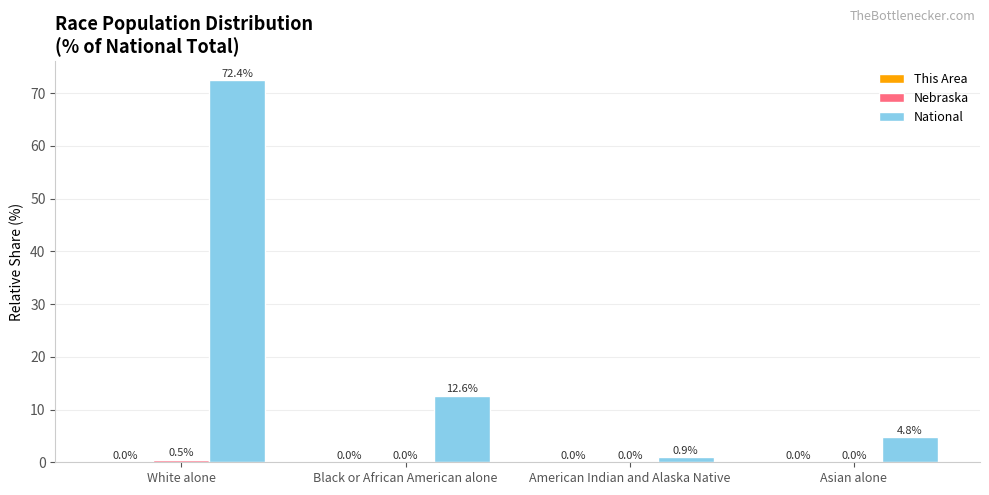

At which category is the sum across all series the highest?

White alone